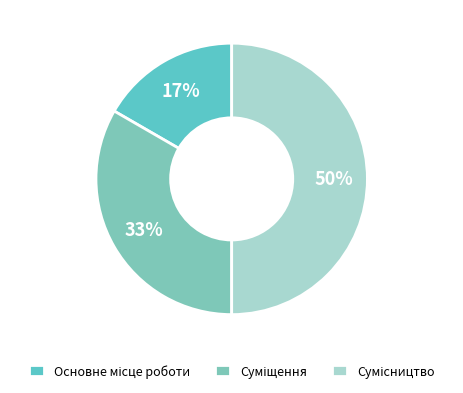

Which category has the smallest portion of the pie?

Основне місце роботи